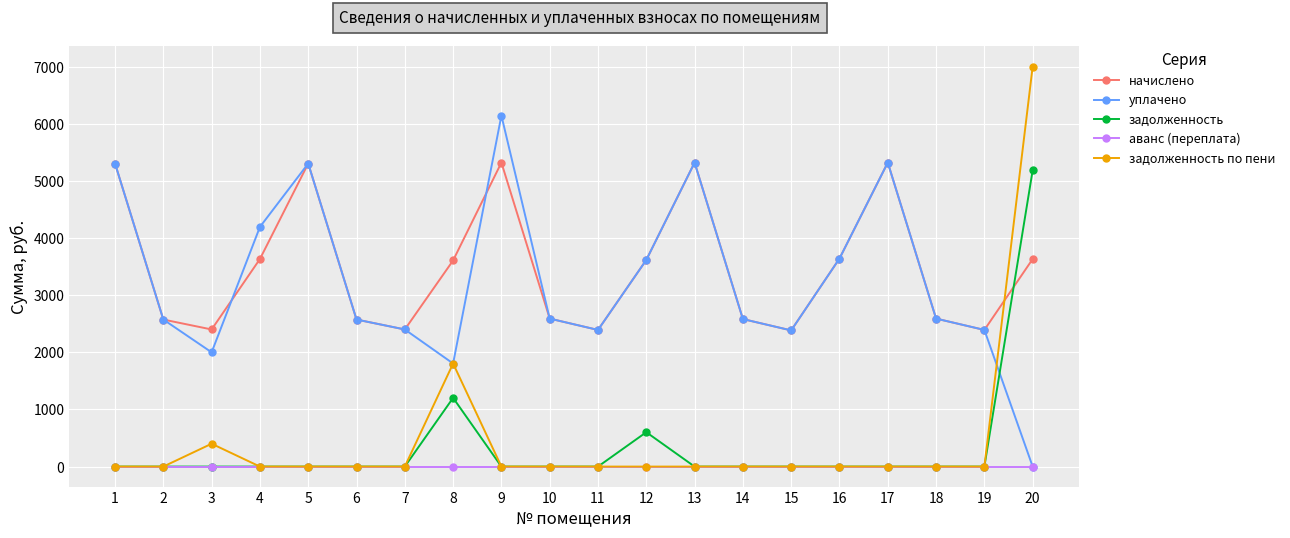

How many distinct data groups are displayed?

5